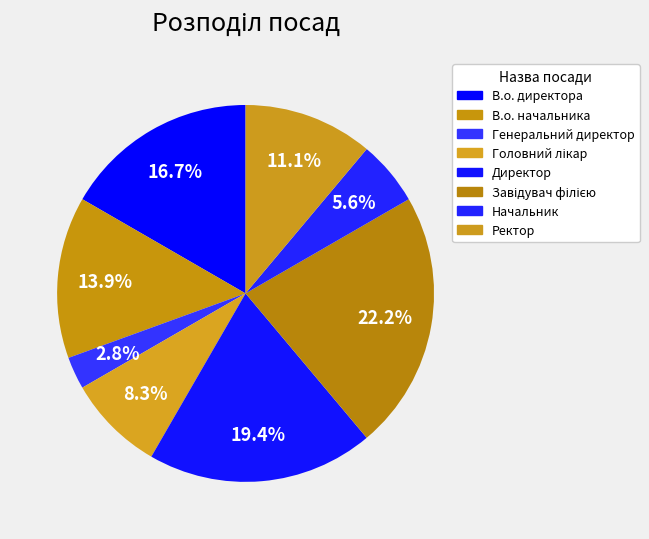

Combined, what portion of the pie is Генеральний директор and Директор?

22.2%